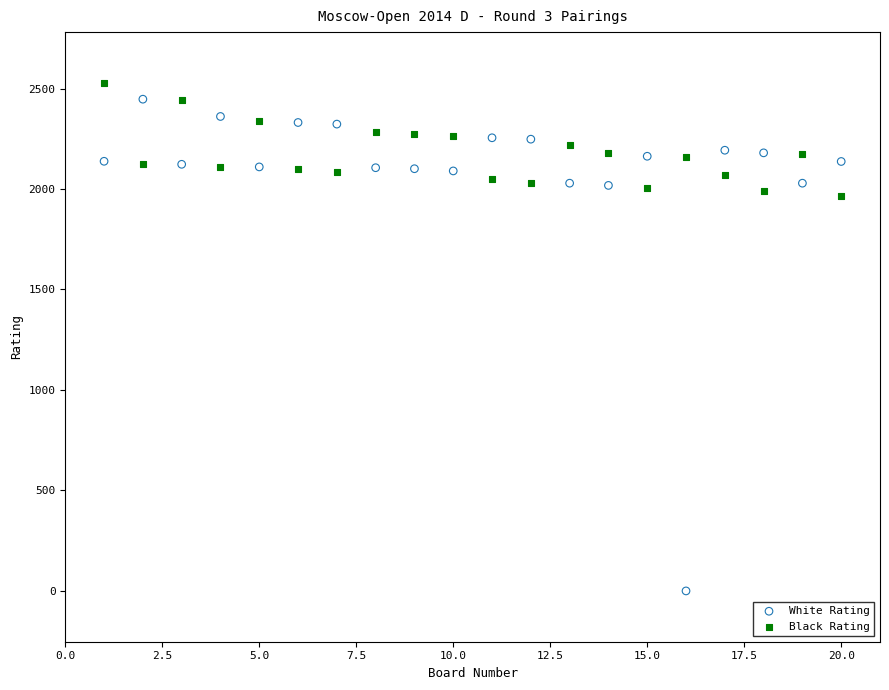

Which series has the widest spread of Y values?

White Rating